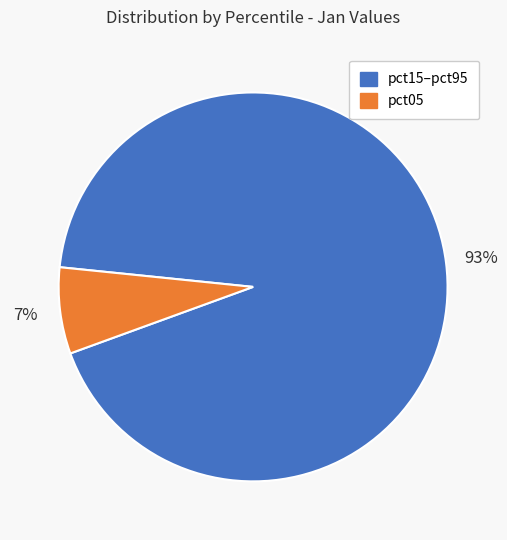

Is there any slice that represents more than half of the pie?

Yes